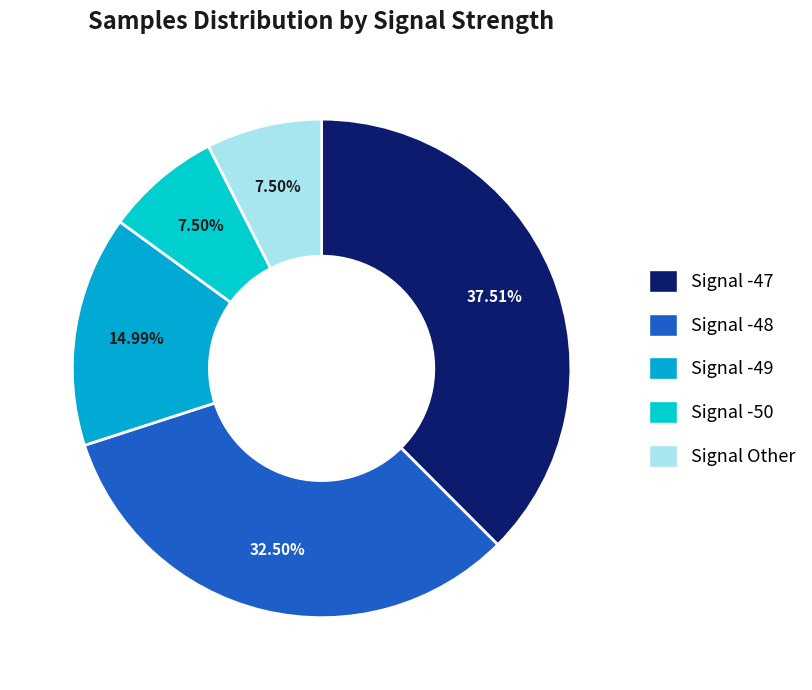

How many slices are in this pie chart?

5